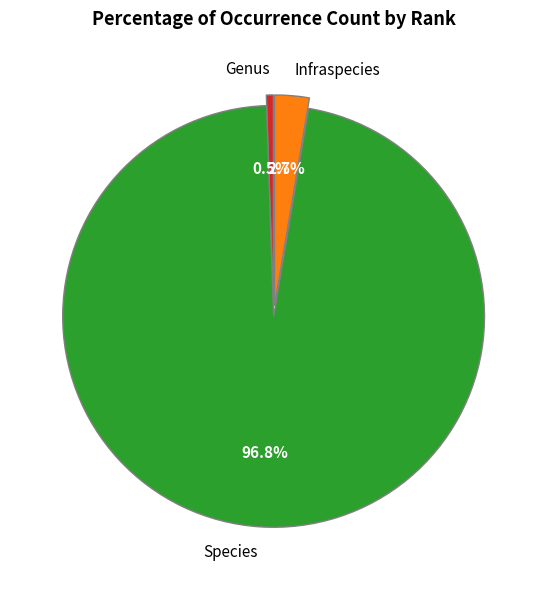

Combined, what portion of the pie is Species and Infraspecies?

99.5%